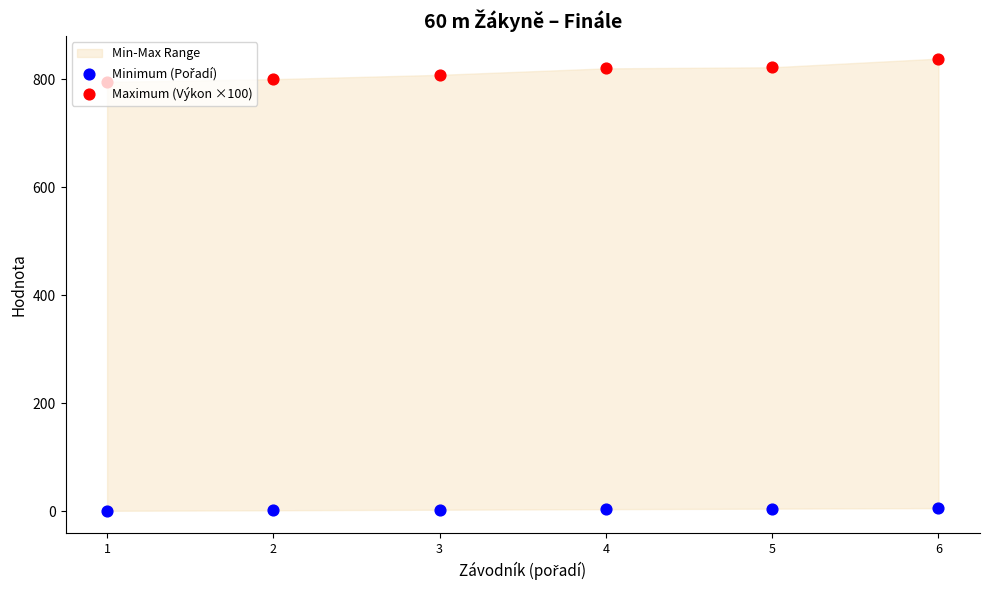

Which series reaches the minimum Y coordinate?

Minimum (Pořadí)